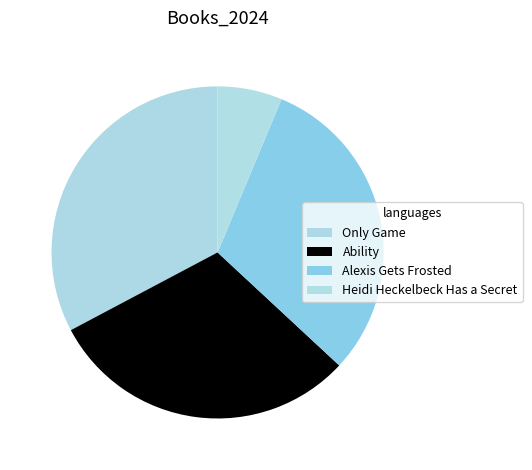

What is the largest slice in the pie chart?

Only Game